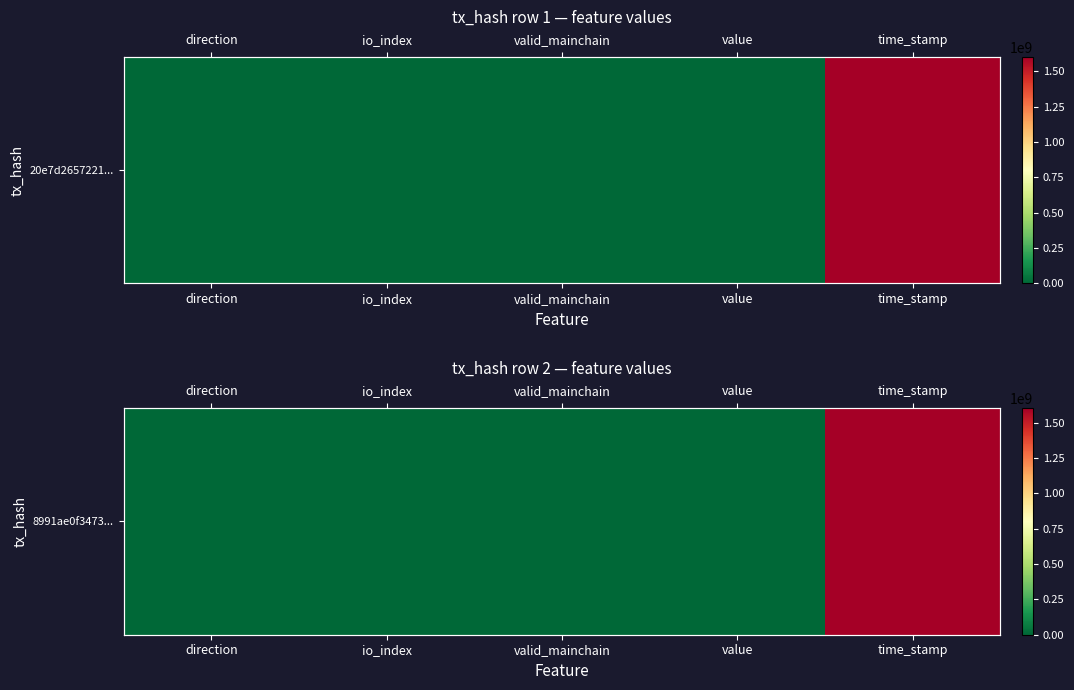

The chart shows a value of 8.0 at io_index. True or false?

True